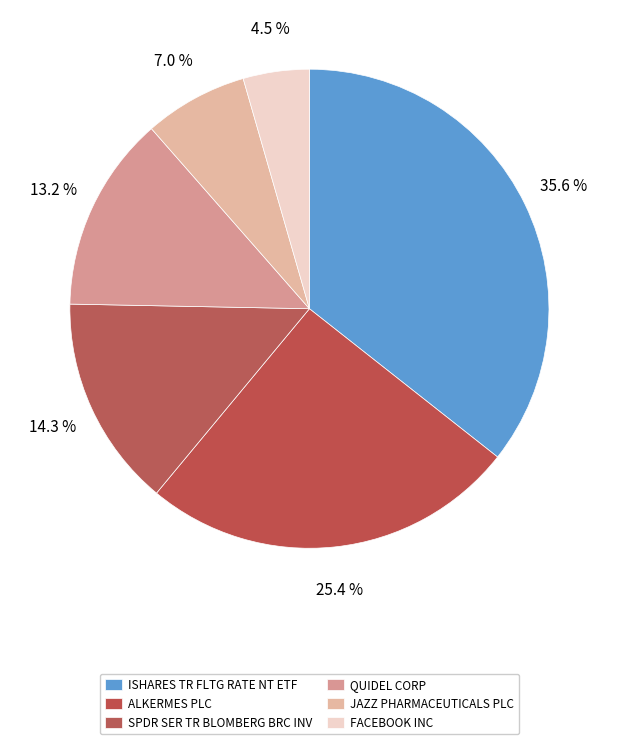

To the nearest percent, what portion does FACEBOOK INC represent?

4%